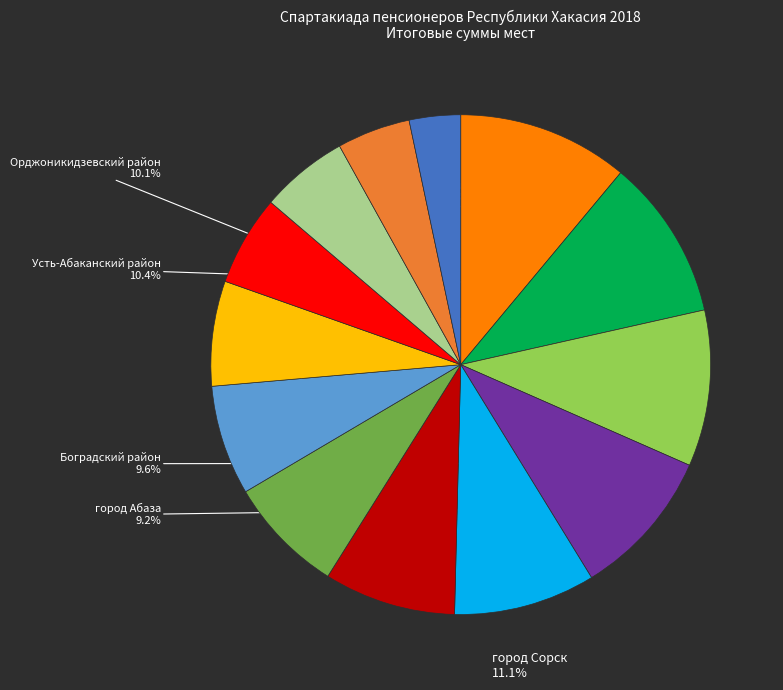

Does any single category account for the majority?

No